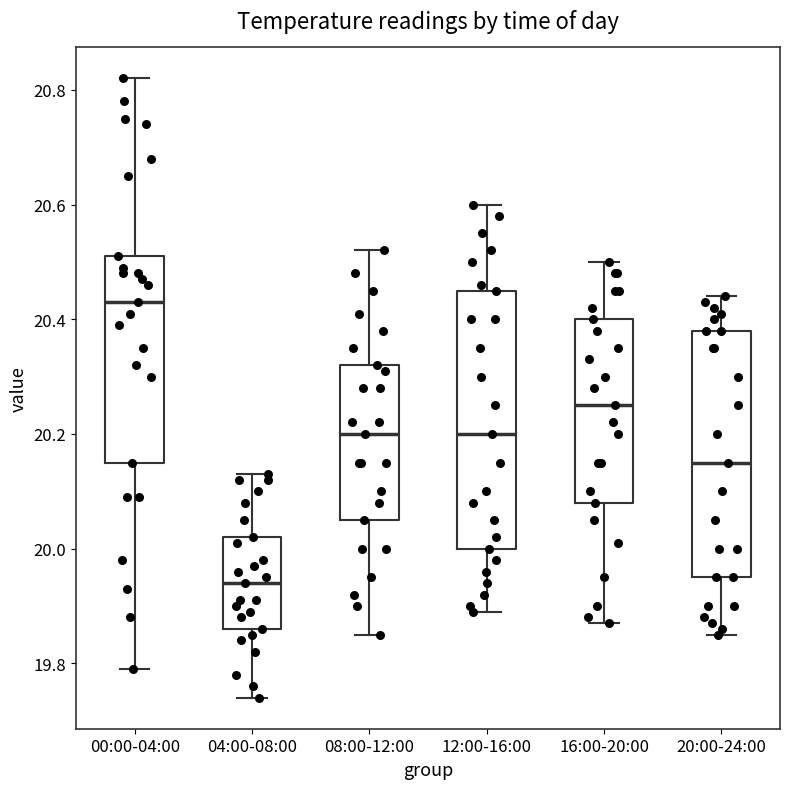

Which box has the lowest median line?

04:00-08:00